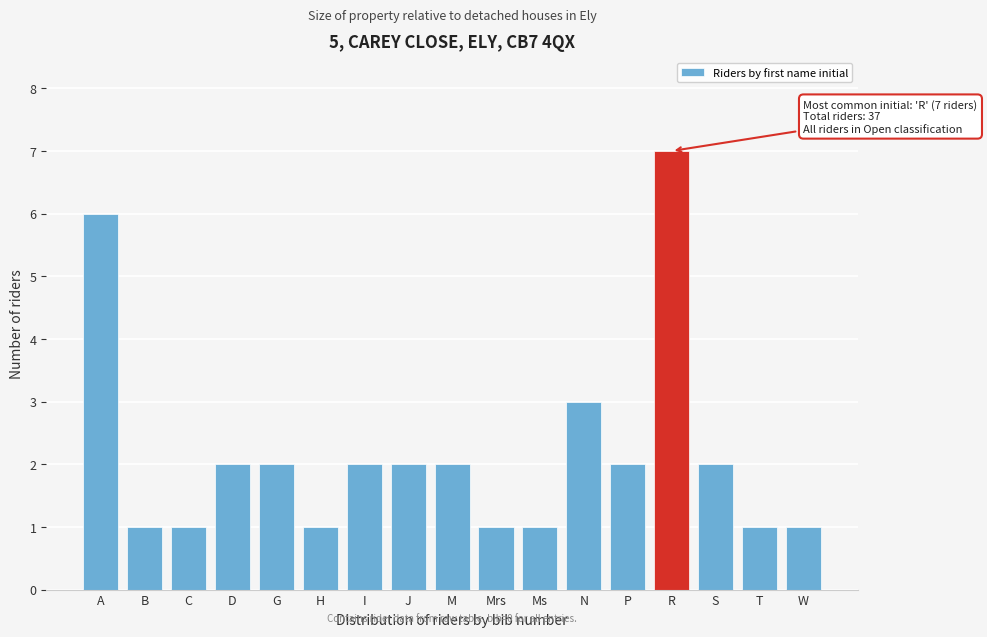

Reading left to right, what are all the values shown in this chart?

6	1	1	2	2	1	2	2	2	1	1	3	2	7	2	1	1